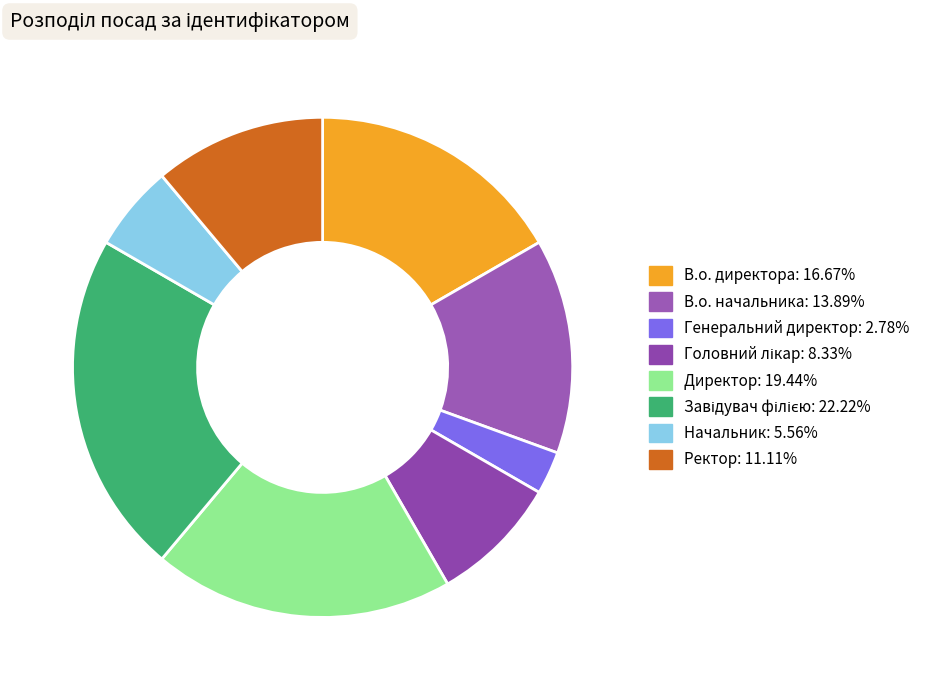

How many segments does this pie chart have?

8